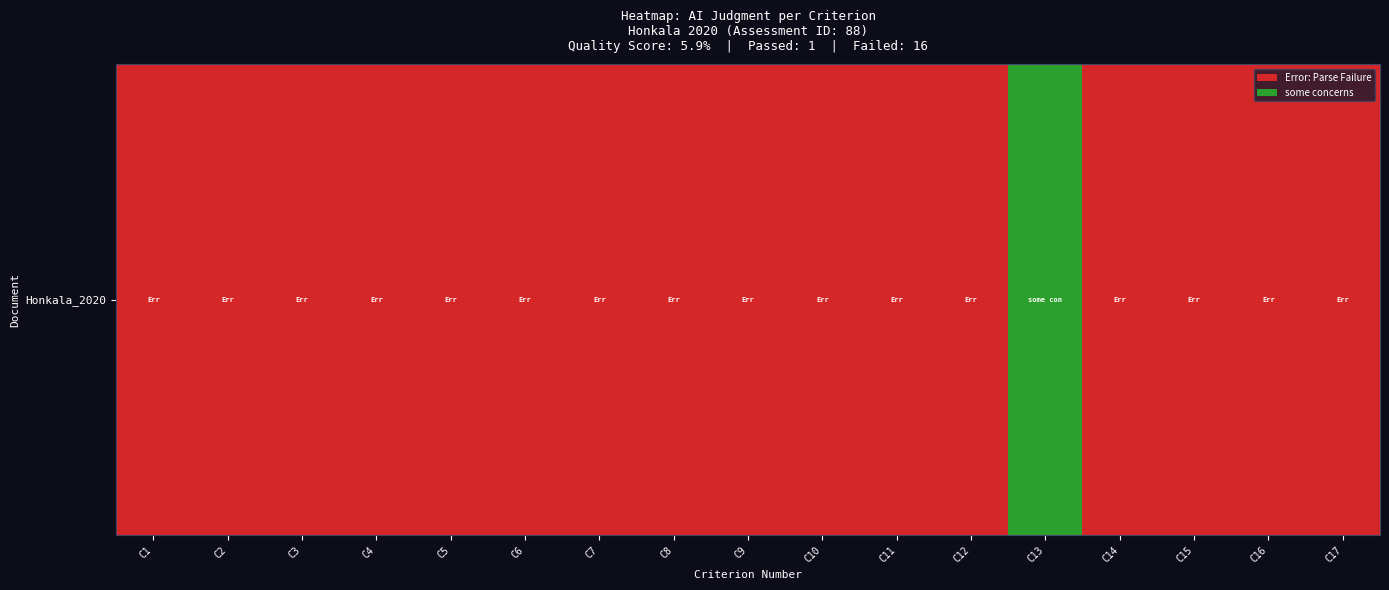

Which label corresponds to the smallest value in the chart?

C1